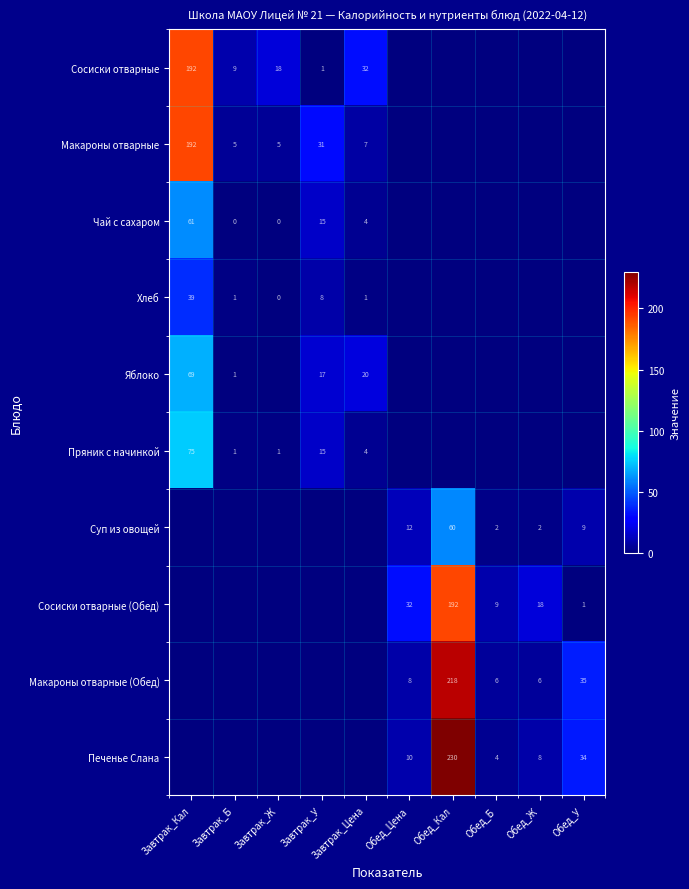

True or false: Хлеб has a value of 39 at Завтрак_Кал.

True